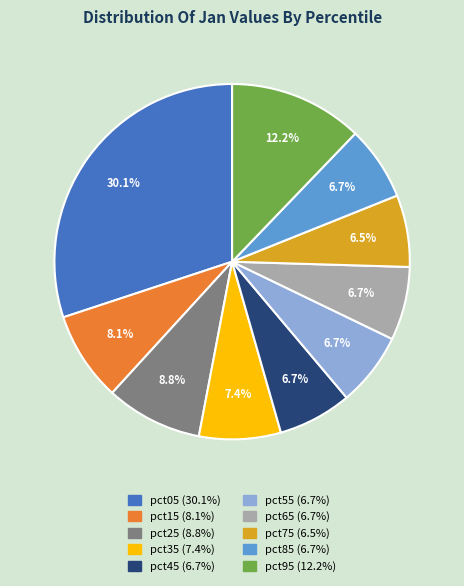

The pct15 slice represents 8% of the pie. True or false?

True